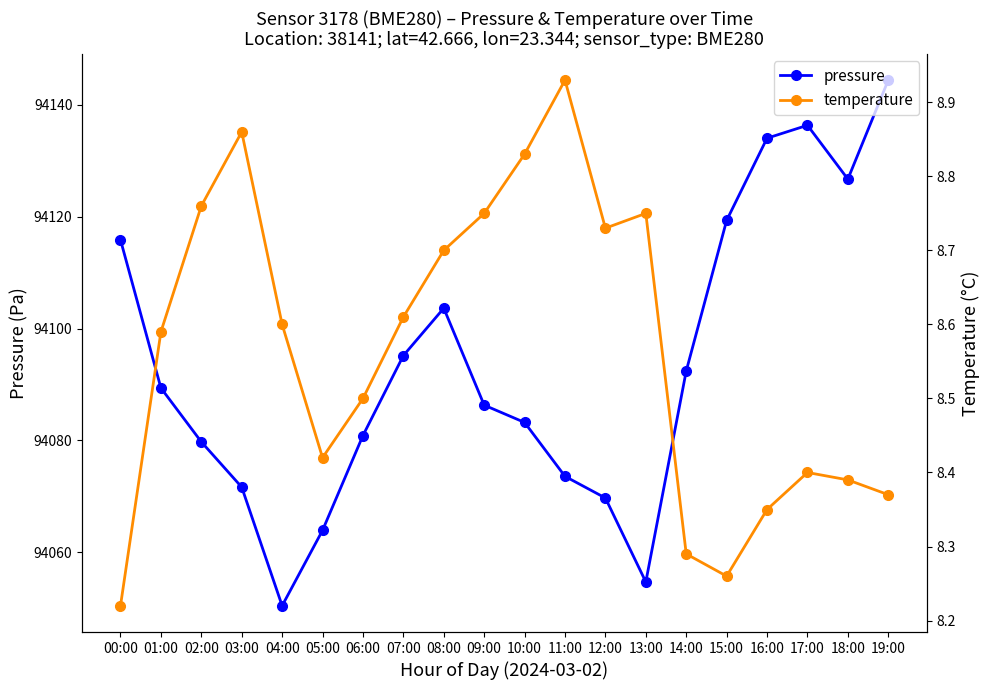

Reading right to left, list all the values displayed in this chart.

pressure: 19:00=94144.4	18:00=94126.7	17:00=94136.3	16:00=94134.0	15:00=94119.3	14:00=94092.4	13:00=94054.7	12:00=94069.7	11:00=94073.6	10:00=94083.2	09:00=94086.3	08:00=94103.6	07:00=94095.2	06:00=94080.9	05:00=94063.9	04:00=94050.5	03:00=94071.7	02:00=94079.8	01:00=94089.4	00:00=94115.8
temperature: 19:00=8.4	18:00=8.4	17:00=8.4	16:00=8.3	15:00=8.3	14:00=8.3	13:00=8.8	12:00=8.7	11:00=8.9	10:00=8.8	09:00=8.8	08:00=8.7	07:00=8.6	06:00=8.5	05:00=8.4	04:00=8.6	03:00=8.9	02:00=8.8	01:00=8.6	00:00=8.2